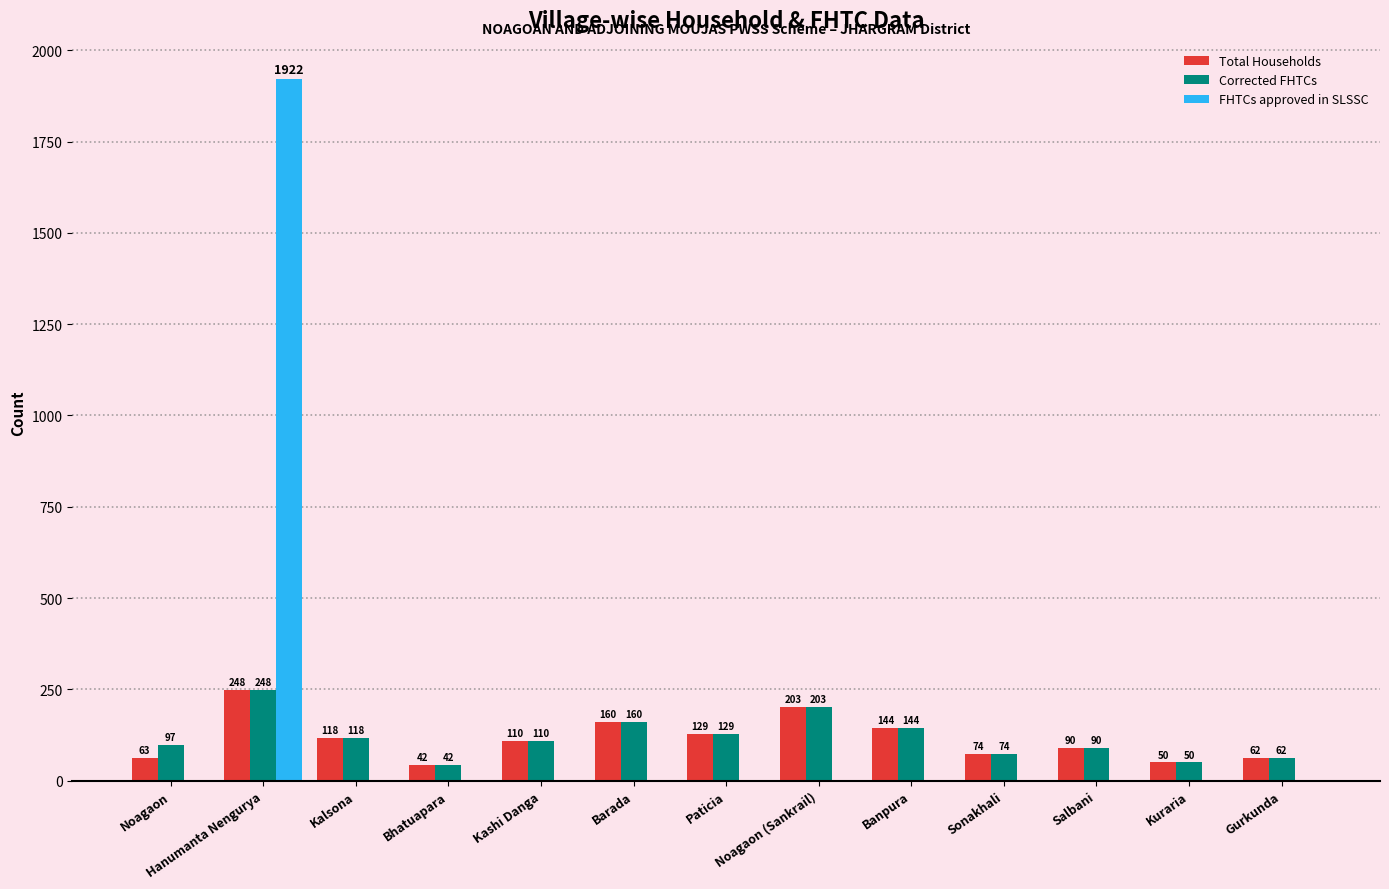

What is the average value of the FHTCs approved in SLSSC series?

148